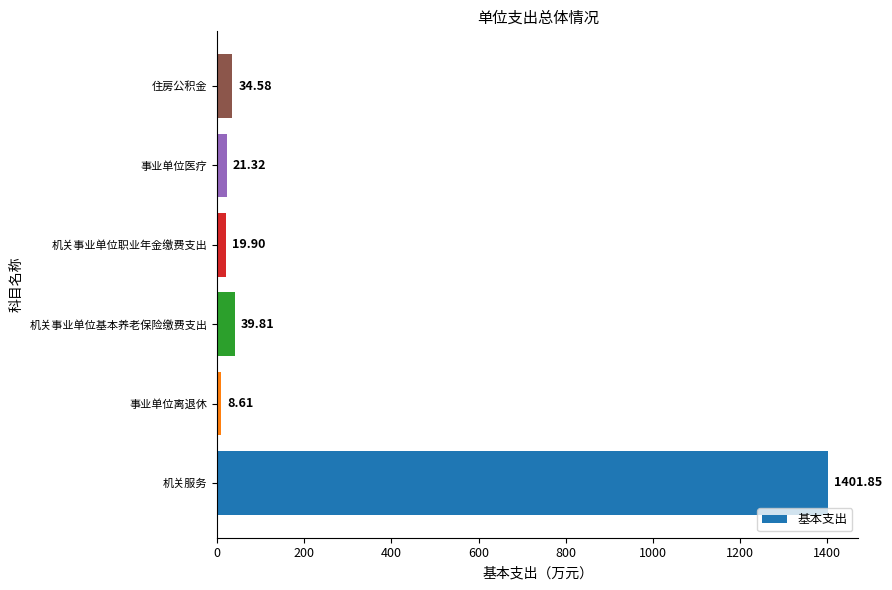

Count the number of data series in this chart.

1